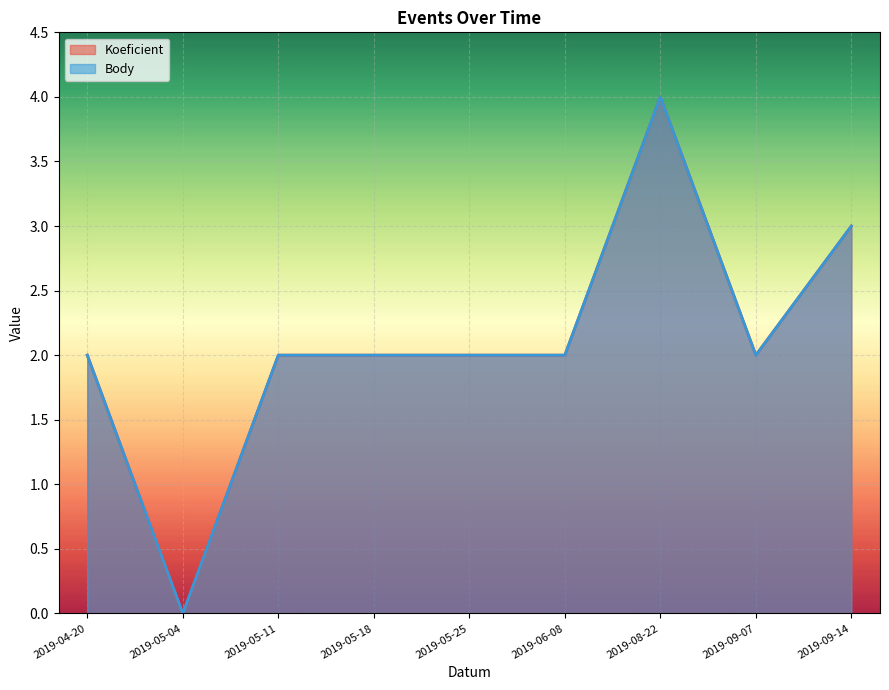

What is the value of the Koeficient point at the 5th from the left?

2